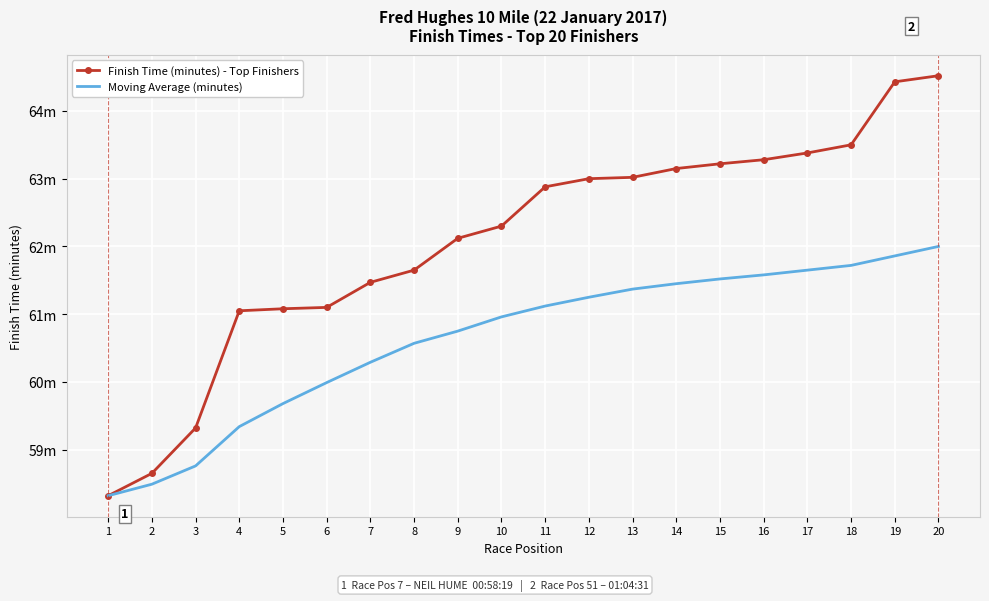

What is the total value across all series at 1?

116.6